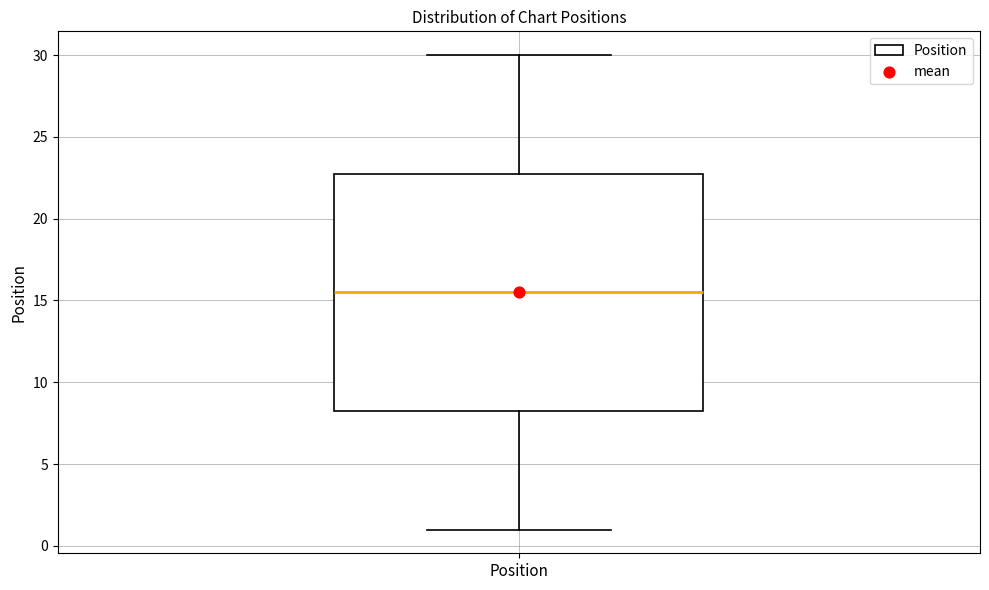

Read this box plot against the y-axis: the position of the median line, the range covered by the box, and the ends of both whiskers. The values are not printed on the chart, so give them approximately, as read against the axis.

median 15.5, box 8.5 to 23.0, whiskers 1.0 to 30.0